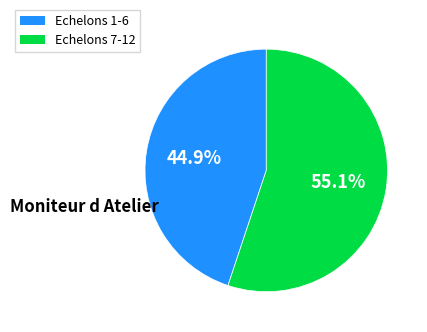

Is there any slice that represents more than half of the pie?

Yes